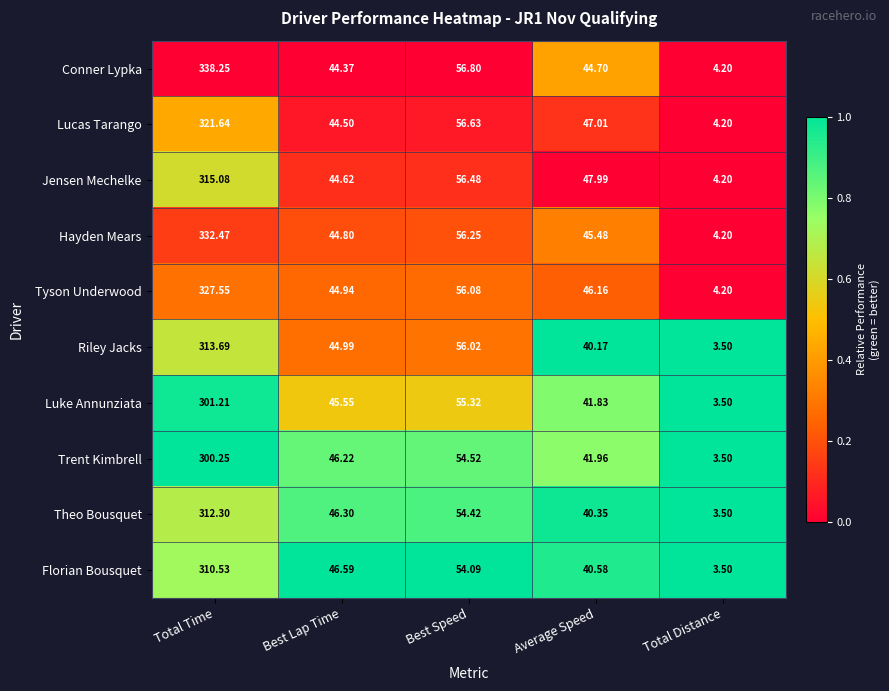

List the series in order of their peak value, lowest first.

Trent Kimbrell, Luke Annunziata, Florian Bousquet, Theo Bousquet, Riley Jacks, Jensen Mechelke, Lucas Tarango, Tyson Underwood, Hayden Mears, Conner Lypka